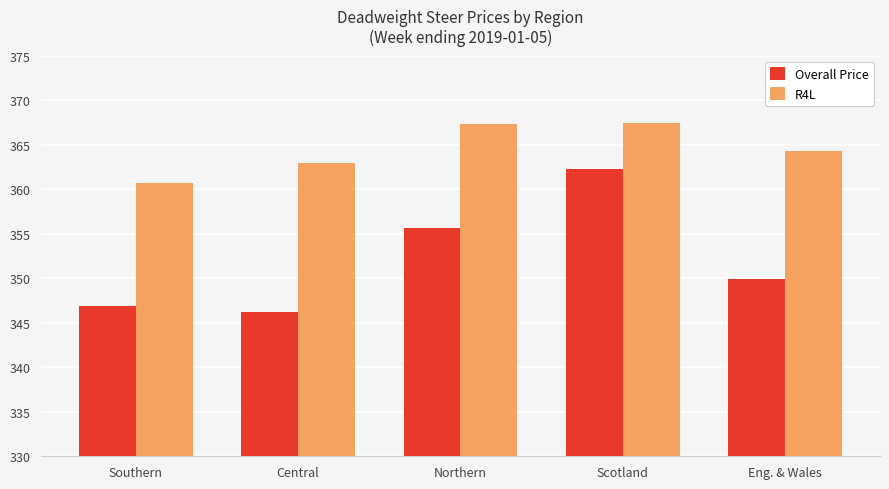

What are all the series names shown in the legend?

Overall Price, R4L